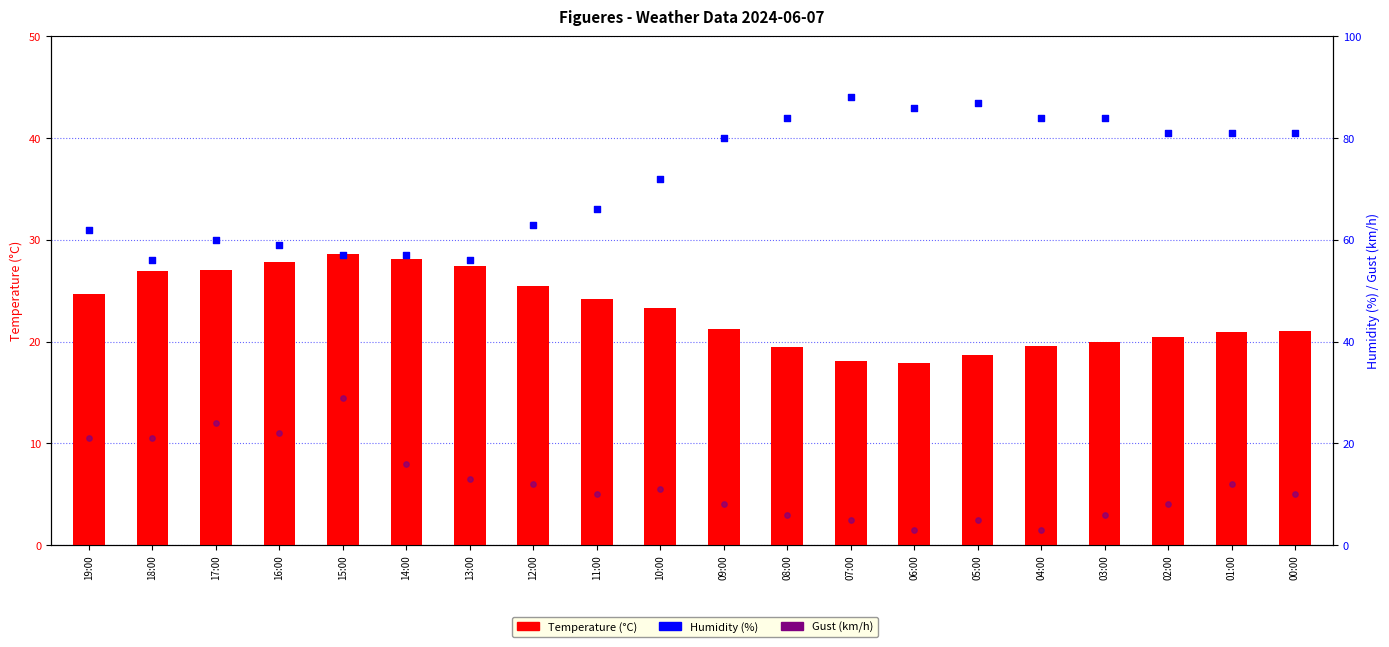

What is the total value across all series at 08:00?

109.5